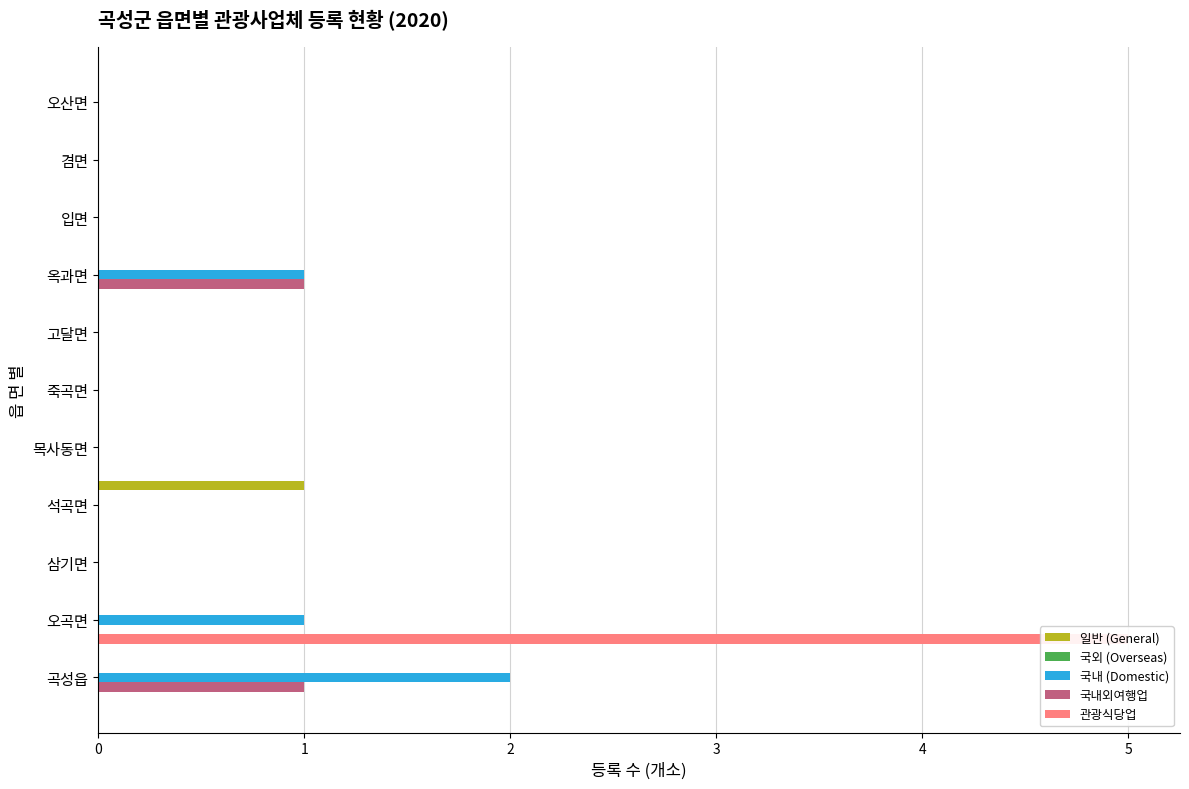

Rank the categories by 국내외여행업 value from lowest to highest.

오곡면, 삼기면, 석곡면, 목사동면, 죽곡면, 고달면, 입면, 겸면, 오산면, 곡성읍, 옥과면